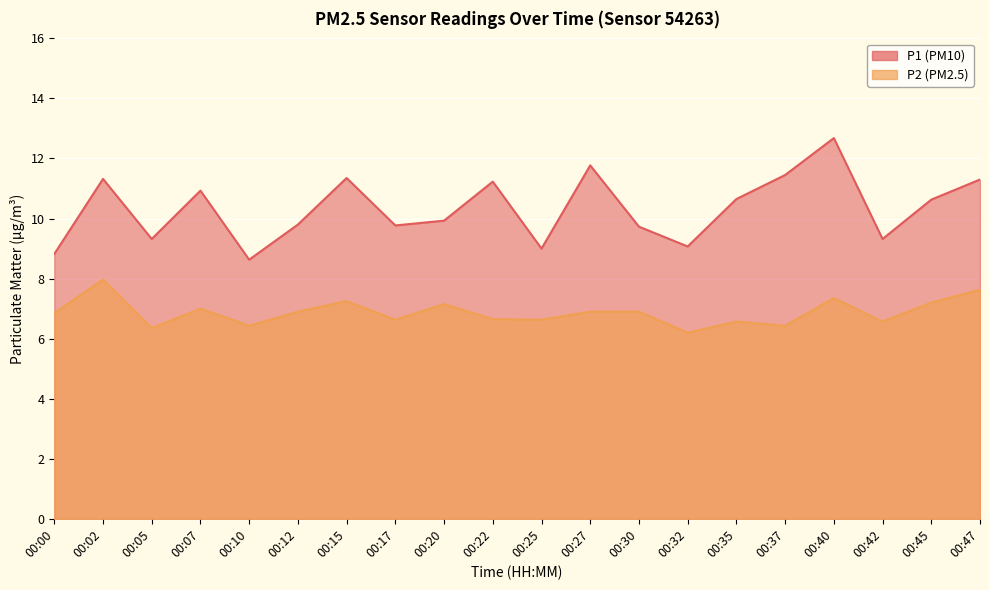

What is the spread (max minus min) of values at 00:27?

4.9